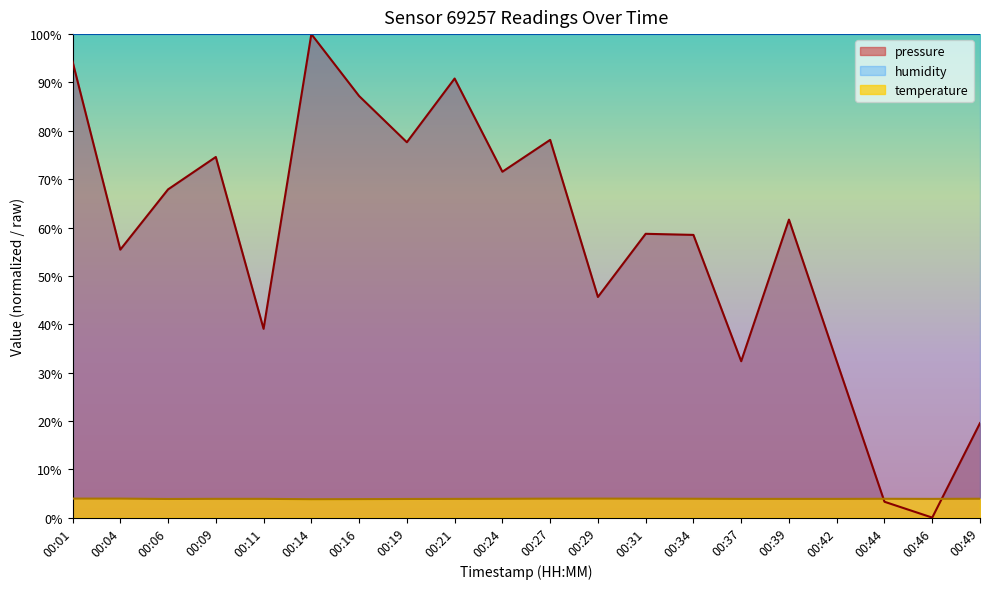

What are all the series names shown in the legend?

pressure, humidity, temperature